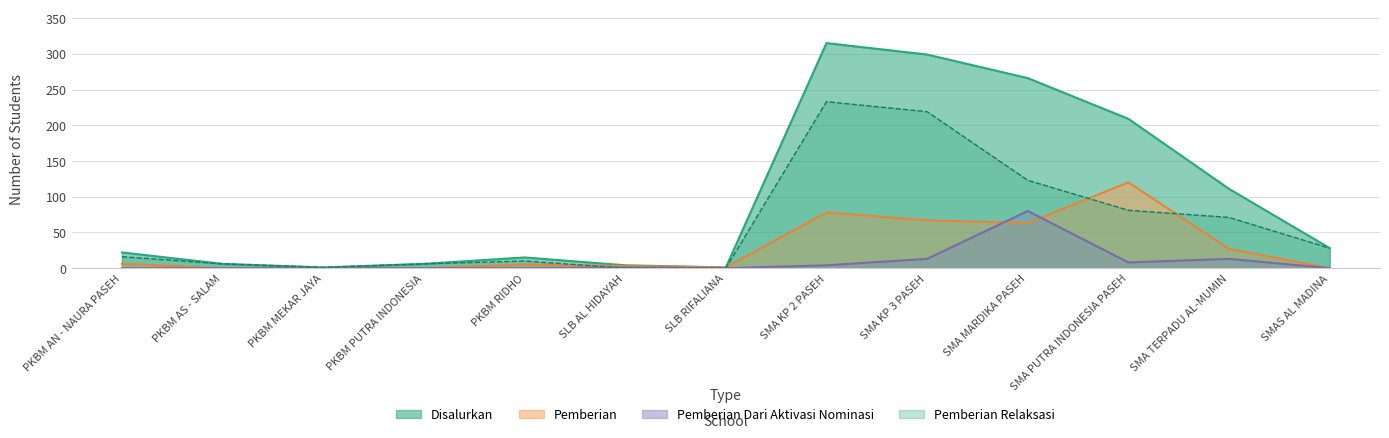

True or false: Pemberian has a value of -79 at PKBM AS - SALAM.

False